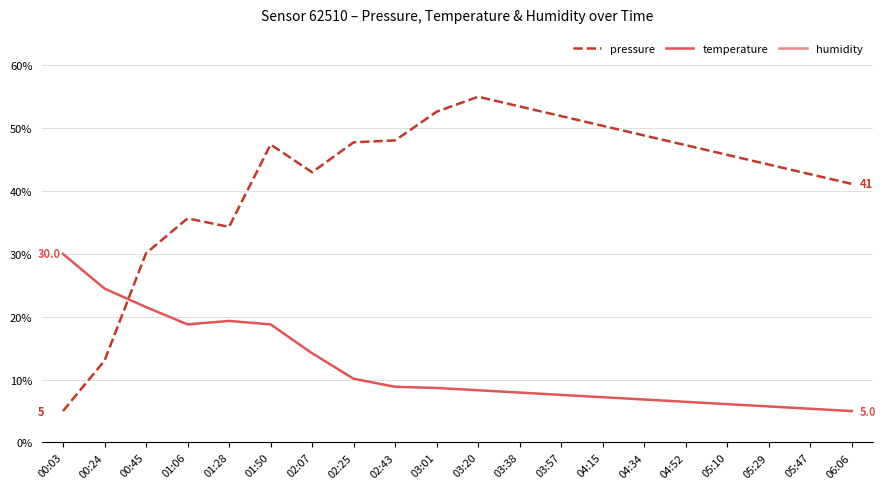

How many data points in pressure are above 47?

10